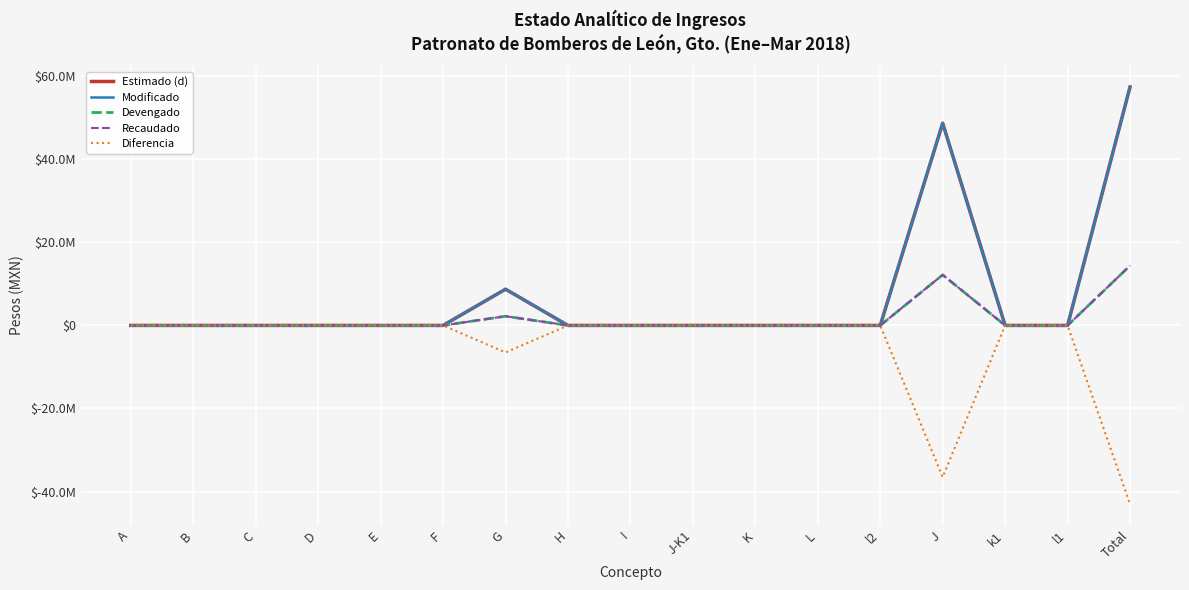

Does the chart display data point markers on the line(s)?

No